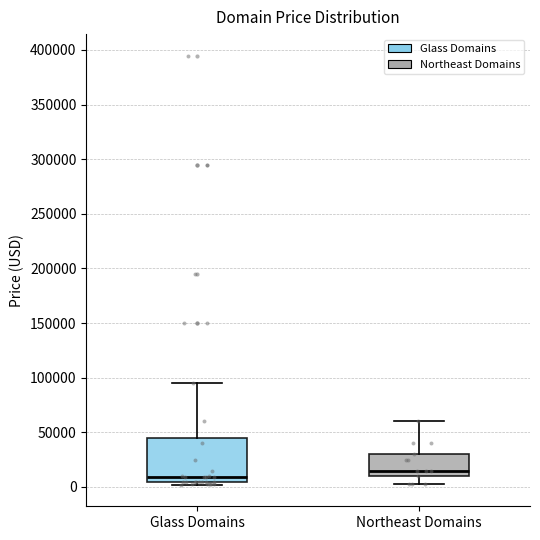

Reading left to right, transcribe this box plot: for each box, give where its median line is, the range the box spans, and where its two whiskers end, as read against the y-axis. The values are not printed on the chart, so give them approximately, as read against the axis.

Glass Domains: median 10000, box 5000 to 45000, whiskers 0 to 95000
Northeast Domains: median 15000, box 10000 to 30000, whiskers 5000 to 60000